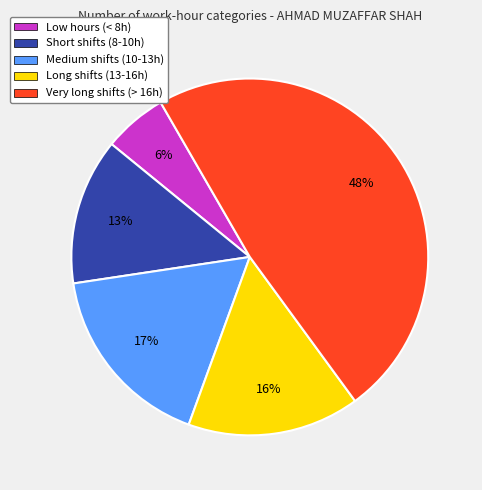

What is the ratio of the value at Short shifts (8-10h) to the value at Medium shifts (10-13h)?

0.8